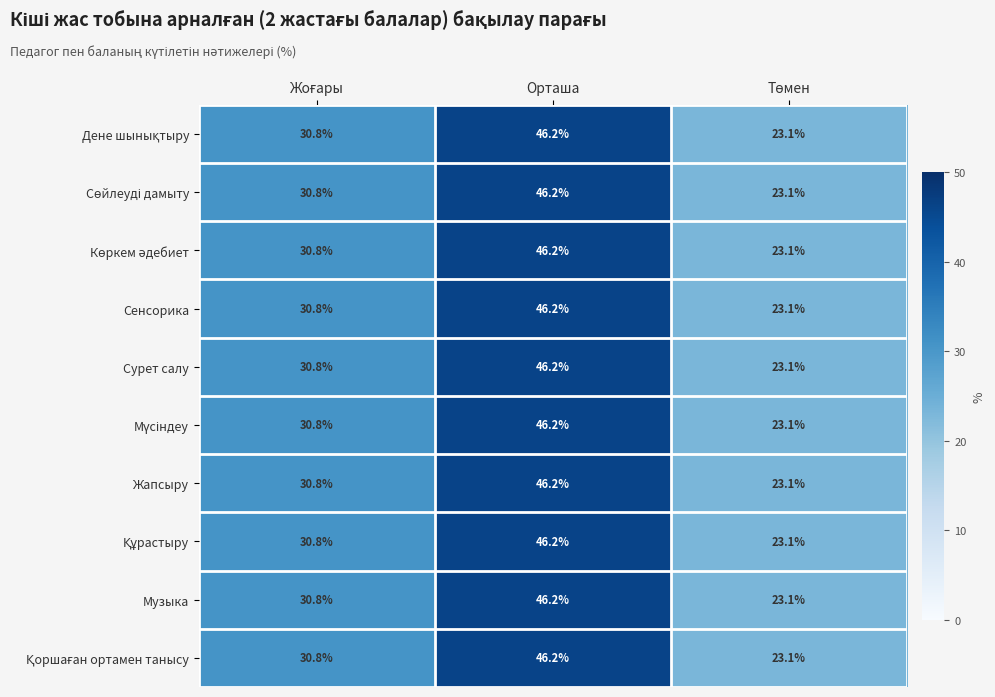

At which category is the sum across all series the highest?

Орташа